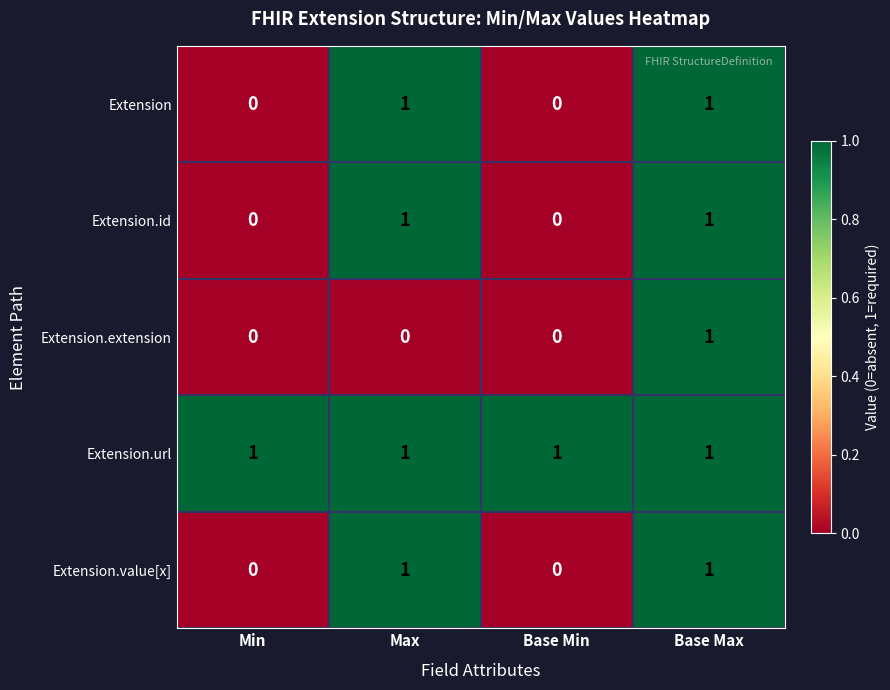

Reading right to left, extract all data points from this chart.

Extension: 1	0	1	0
Extension.id: 1	0	1	0
Extension.extension: 1	0	0	0
Extension.url: 1	1	1	1
Extension.value[x]: 1	0	1	0